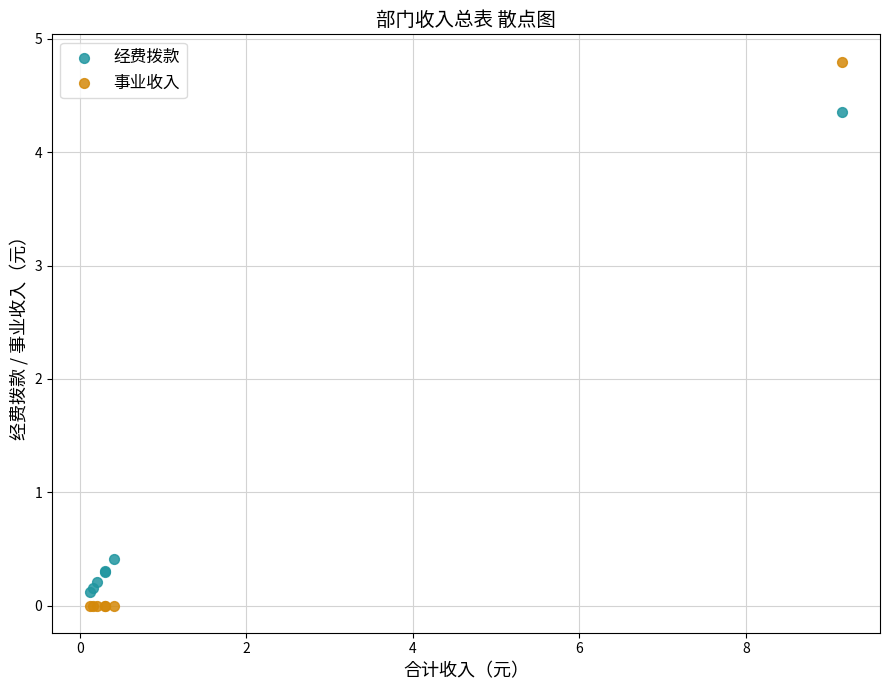

In the 经费拨款 series, what Y value is closest to 2?

0.4